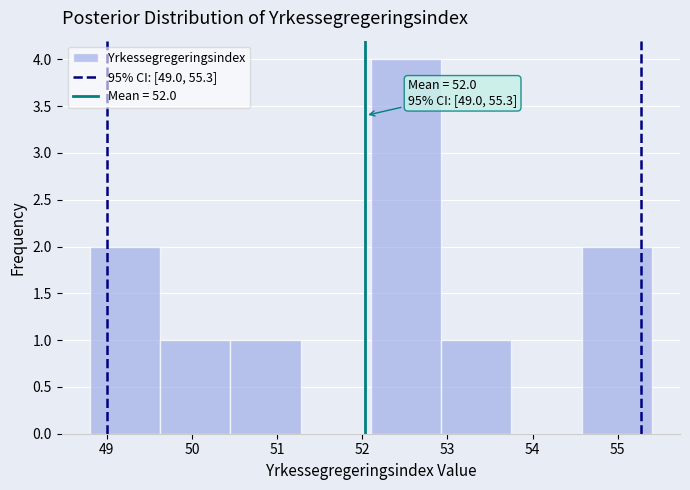

Over which range of the x-axis is the bar tallest?

52.1 to 52.9